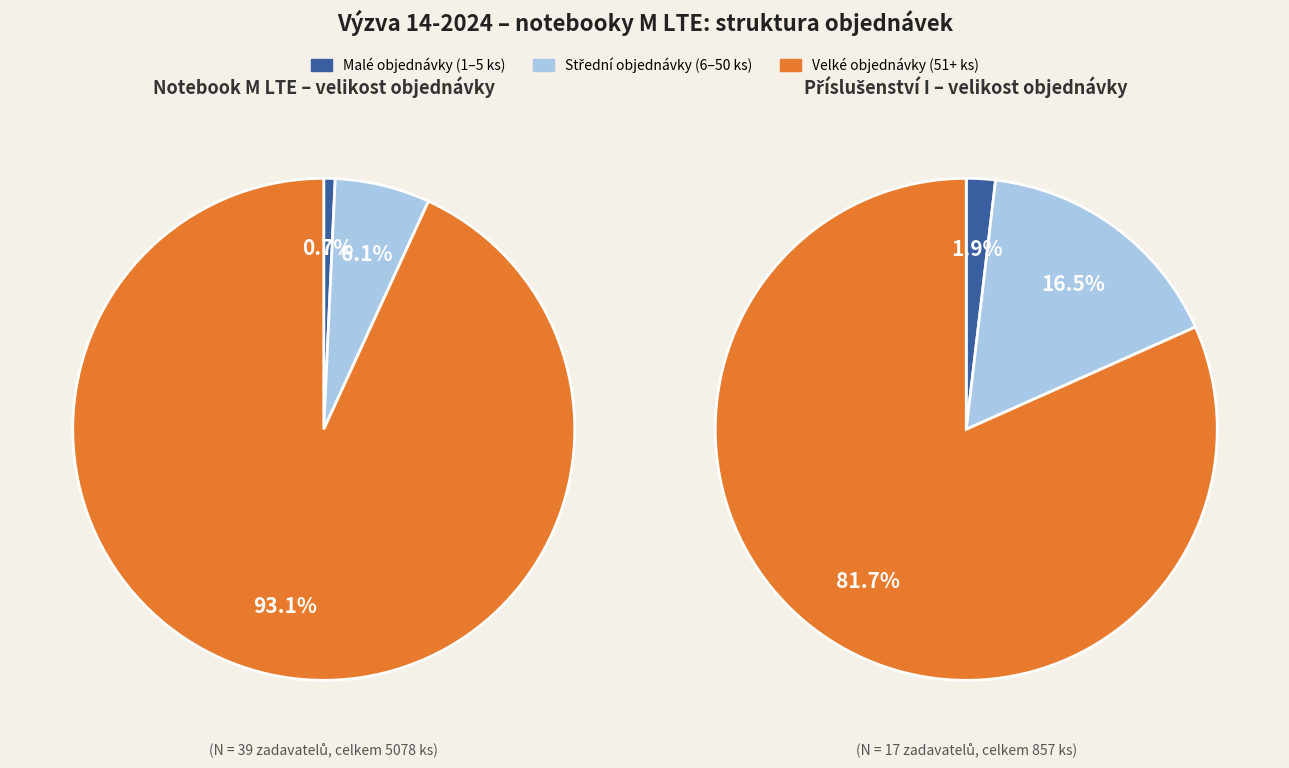

The 11 slice represents 10% of the pie. True or false?

False